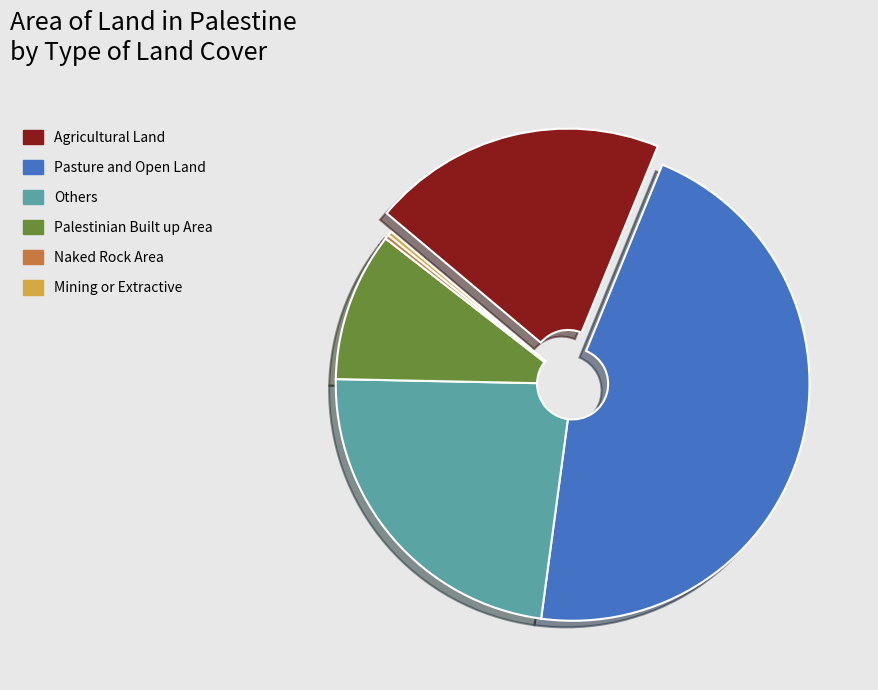

Combined, do Naked Rock Area and Agricultural Land account for over 50%?

No